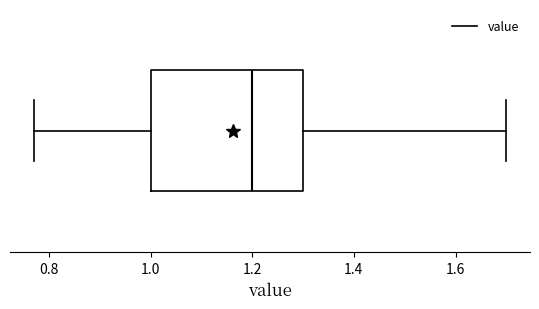

Transcribe this box plot: give where the median line is, the range the box spans, and where the two whiskers end, as read against the x-axis. The values are not printed on the chart, so give them approximately, as read against the axis.

median 1.20, box 1.00 to 1.30, whiskers 0.78 to 1.70